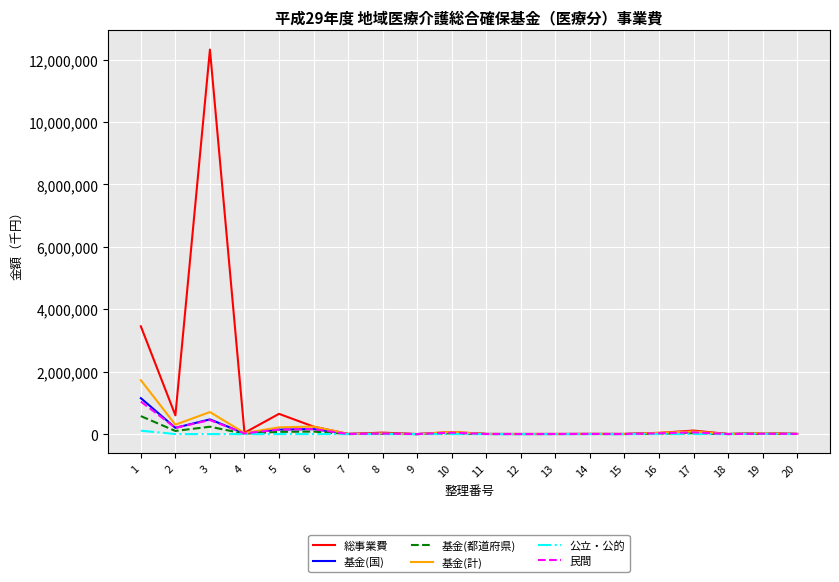

Which series has the largest range (max minus min)?

総事業費